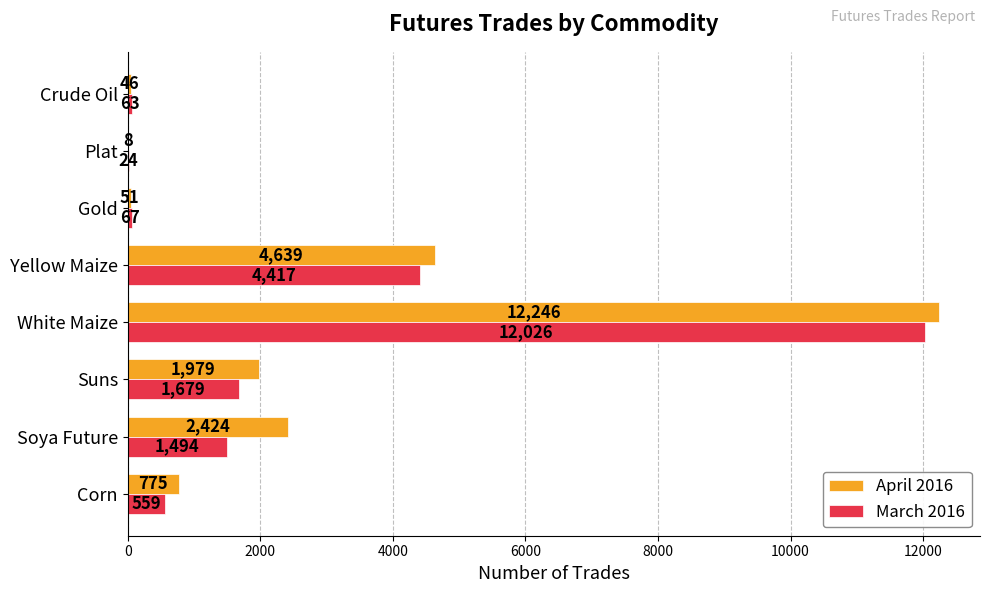

Which series has the widest spread of values?

April 2016